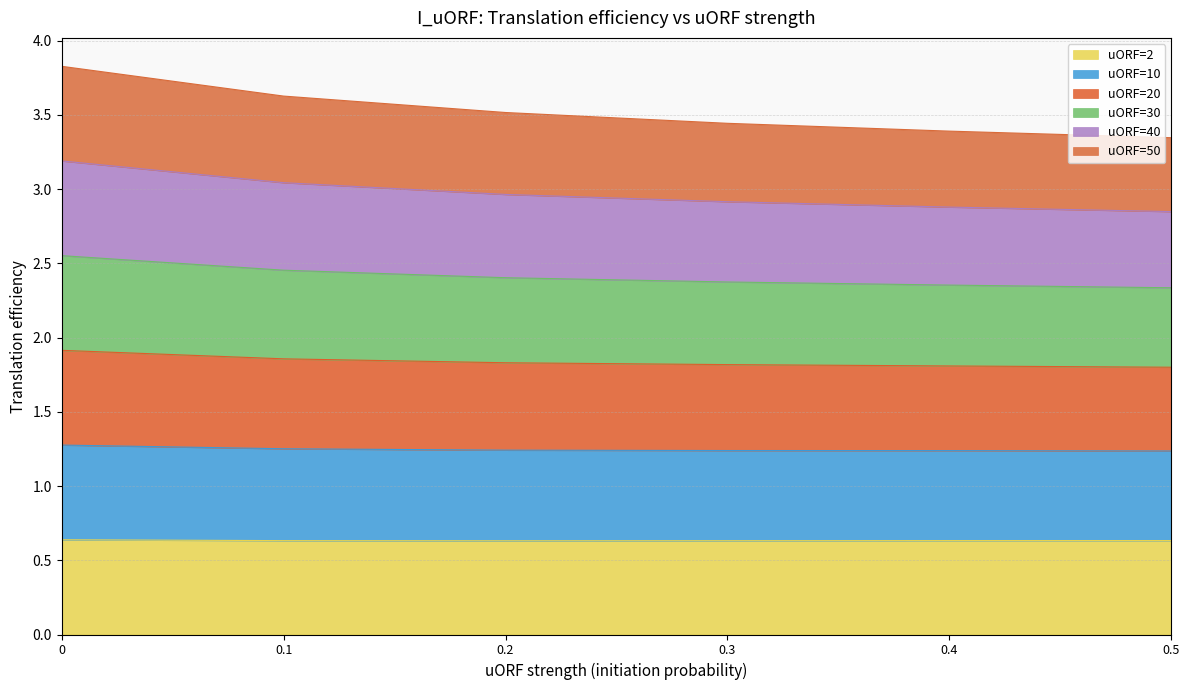

Count the number of categories in the chart.

6